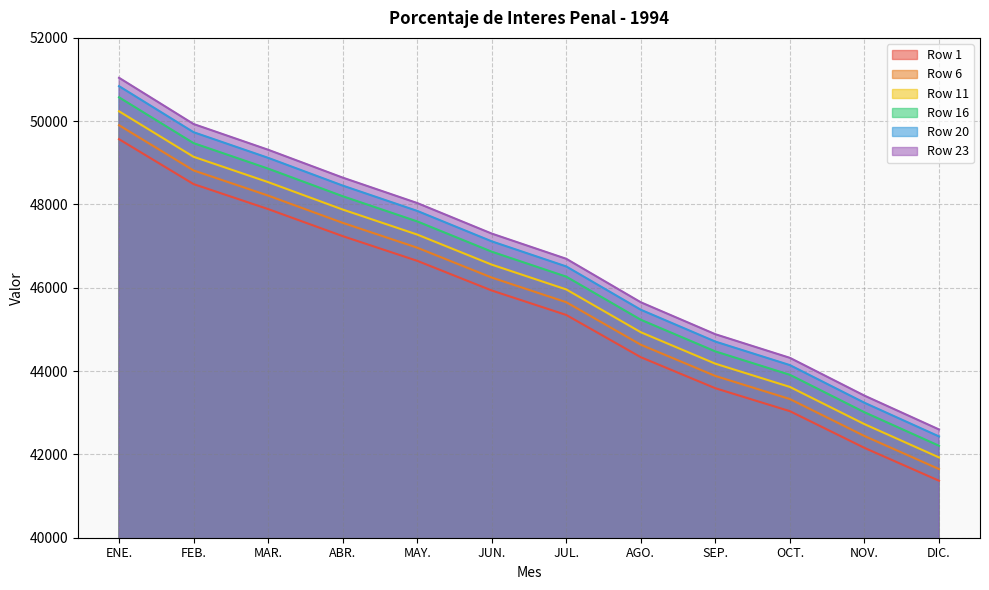

True or false: 16 and 6 intersect in this chart.

False